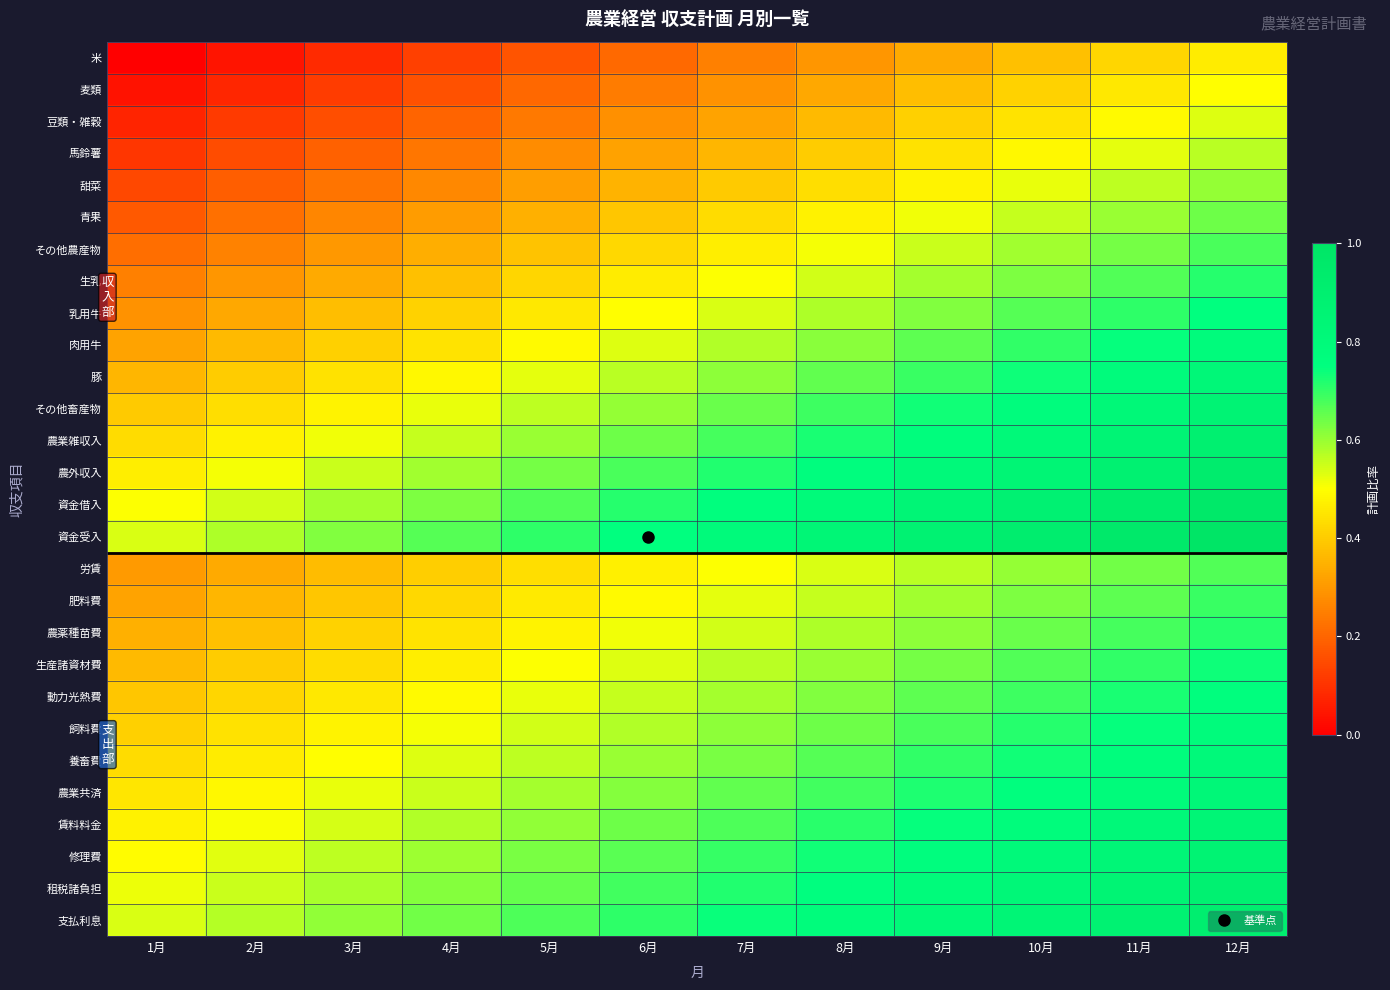

Which category has the lowest value across all series?

1月